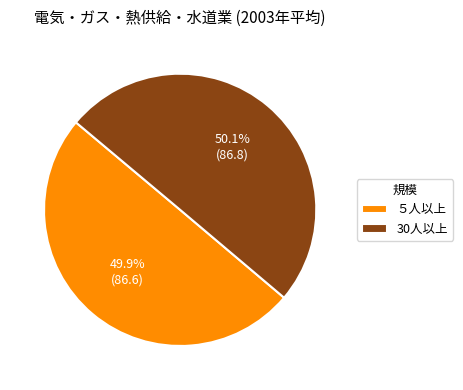

What is the ratio of the value at ５人以上 to the value at 30人以上?

1.0